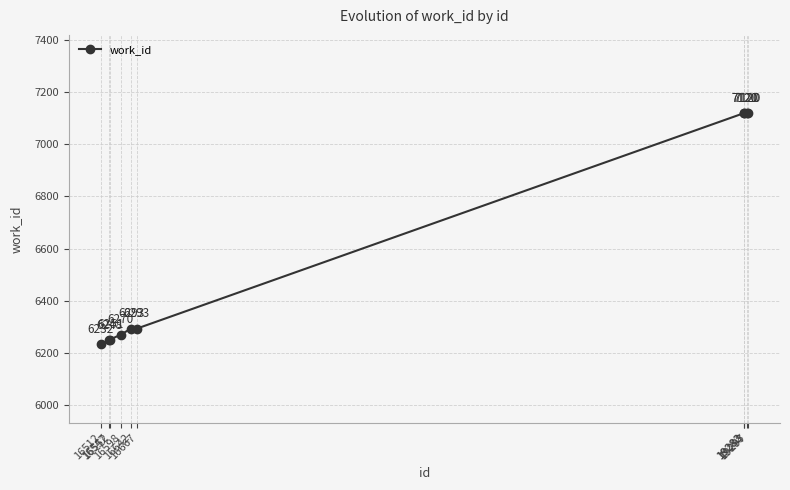

What is the change in value from 16512 to 16667?

+61